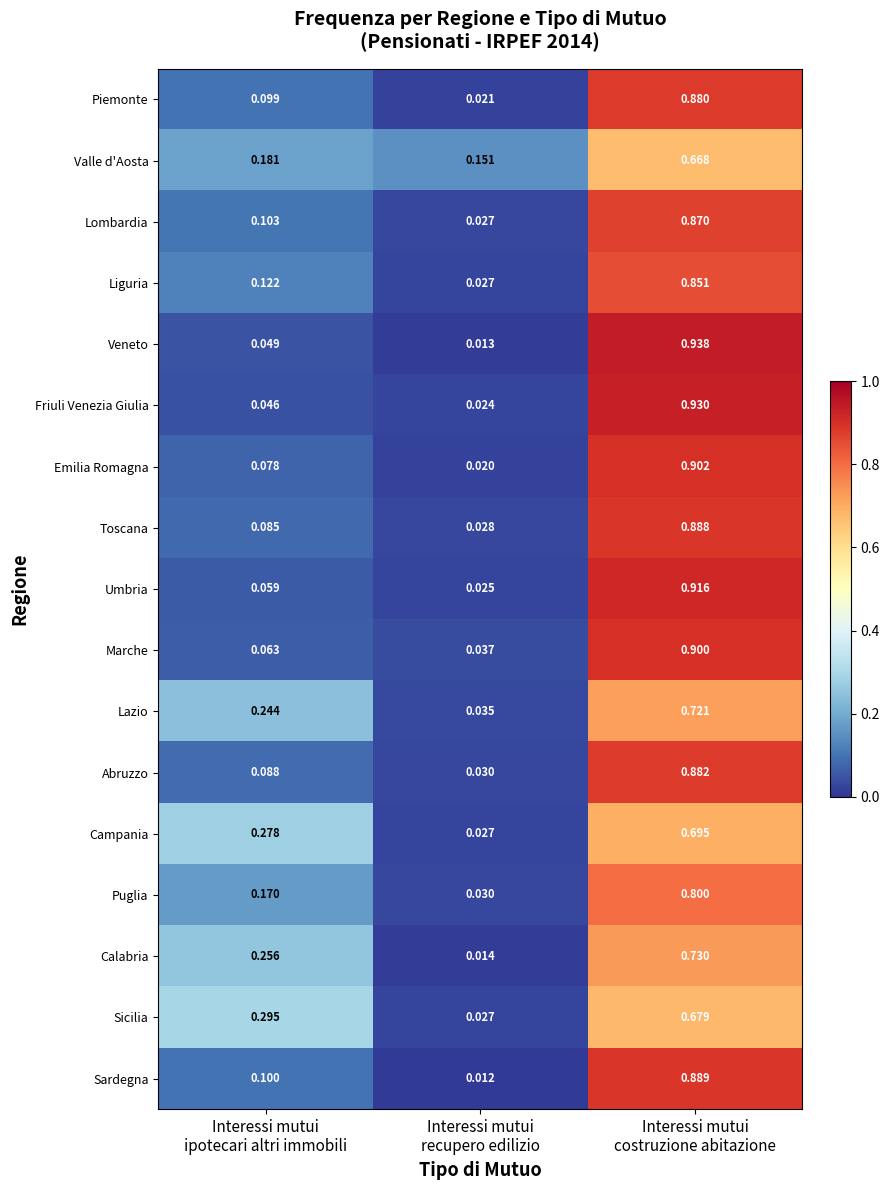

Rank the series by their maximum value, from lowest to highest.

Valle d'Aosta, Sicilia, Campania, Lazio, Calabria, Puglia, Liguria, Lombardia, Piemonte, Abruzzo, Toscana, Sardegna, Marche, Emilia Romagna, Umbria, Friuli Venezia Giulia, Veneto